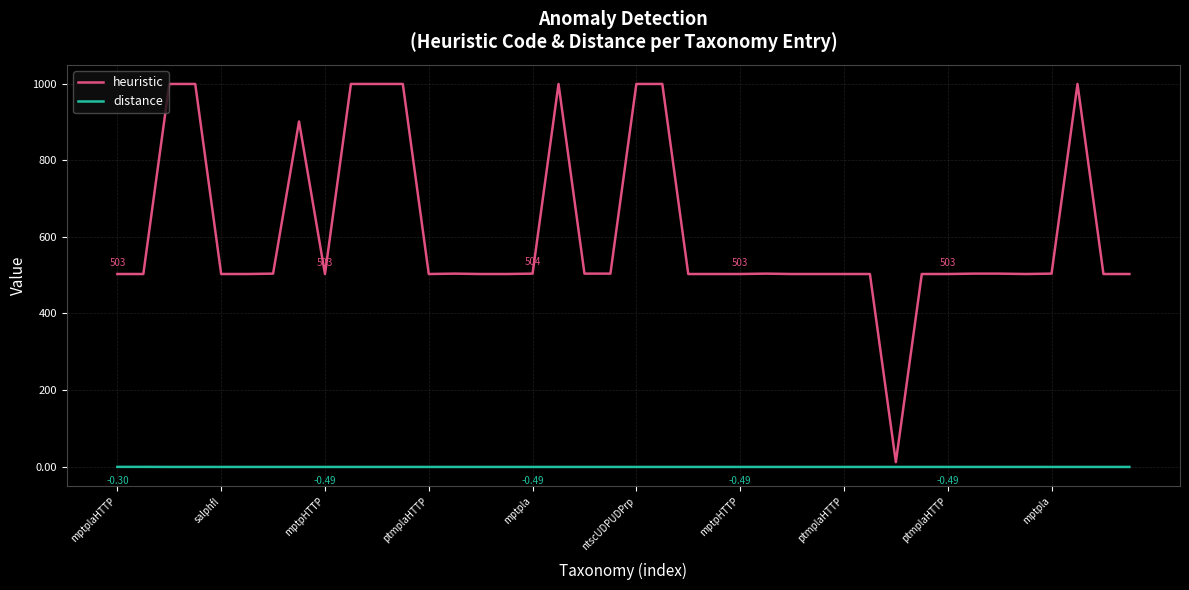

Which series has the widest spread of values?

heuristic